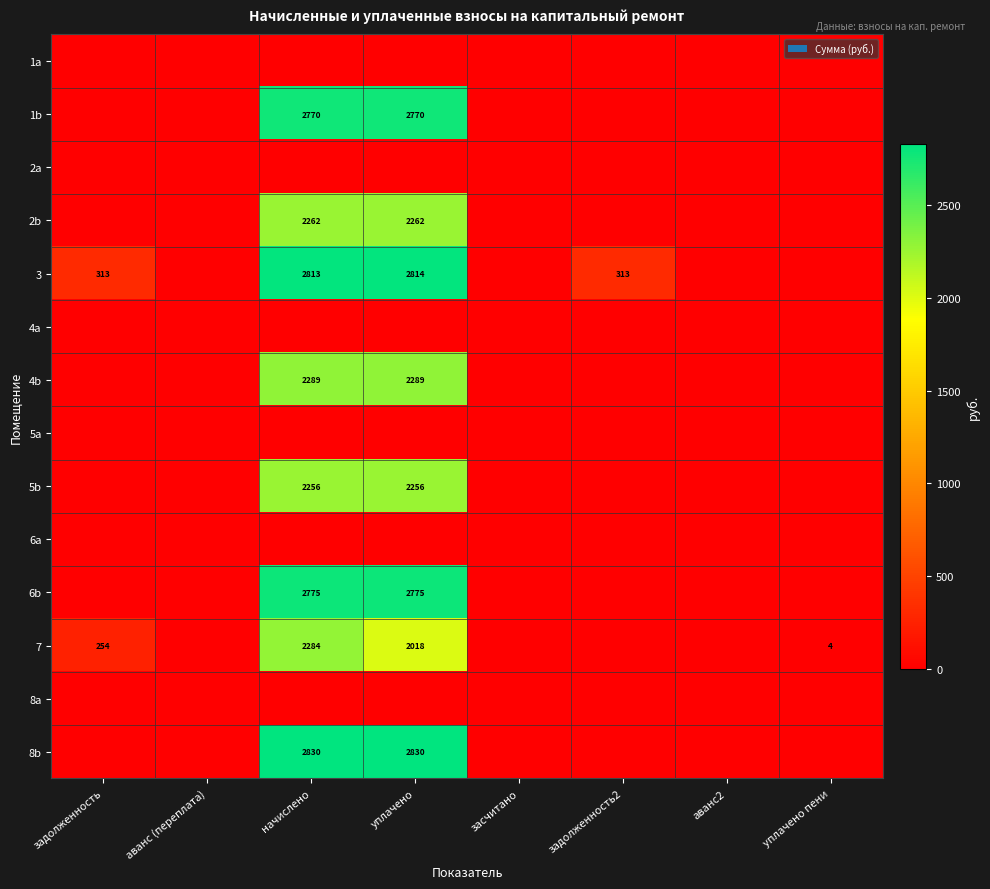

At how many categories does at least one series exceed 1075?

2